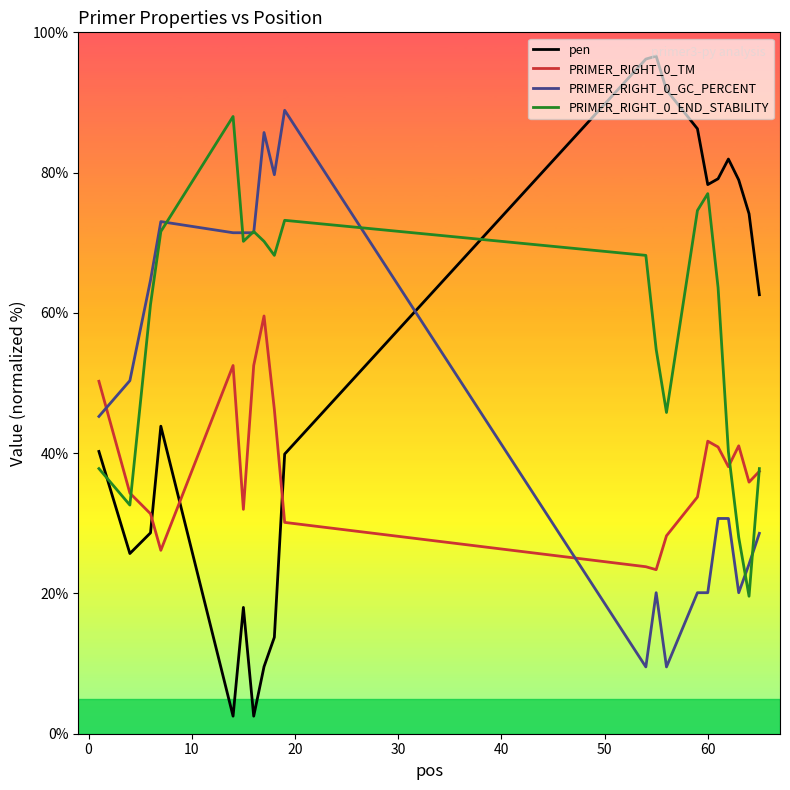

How many lines are shown in the chart?

4